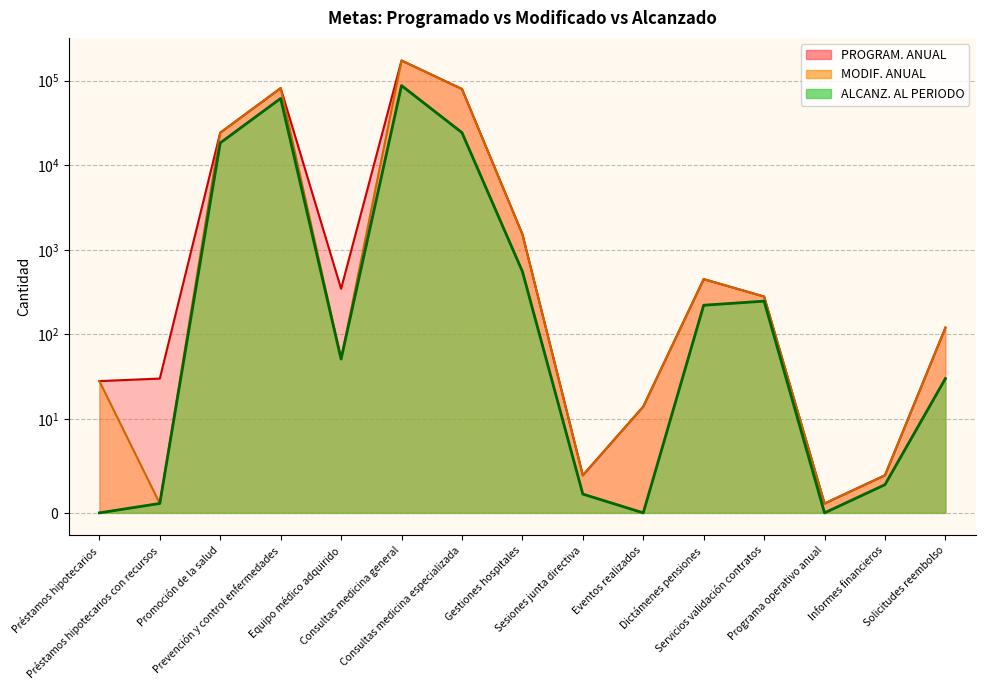

Is the value of ALCANZ. AL PERIODO at Sesiones junta directiva greater than the value of MODIF. ANUAL at Equipo médico adquirido?

No